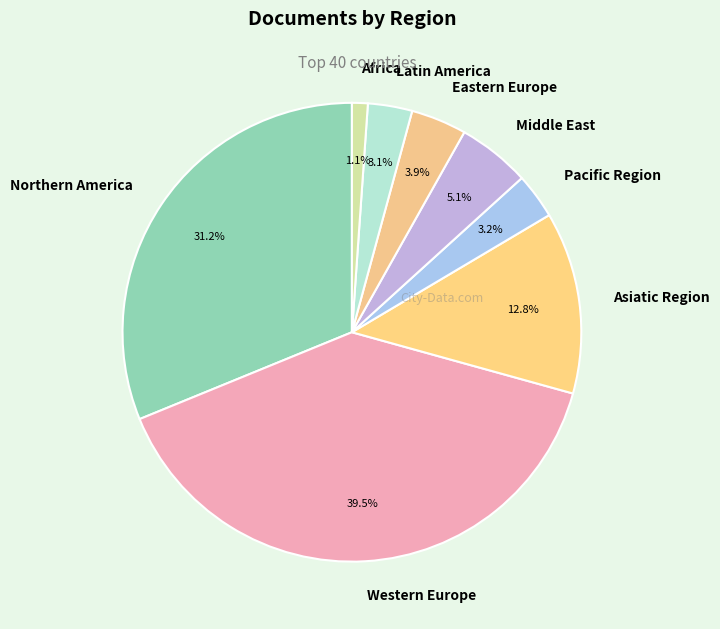

Which slice is the smallest?

Africa